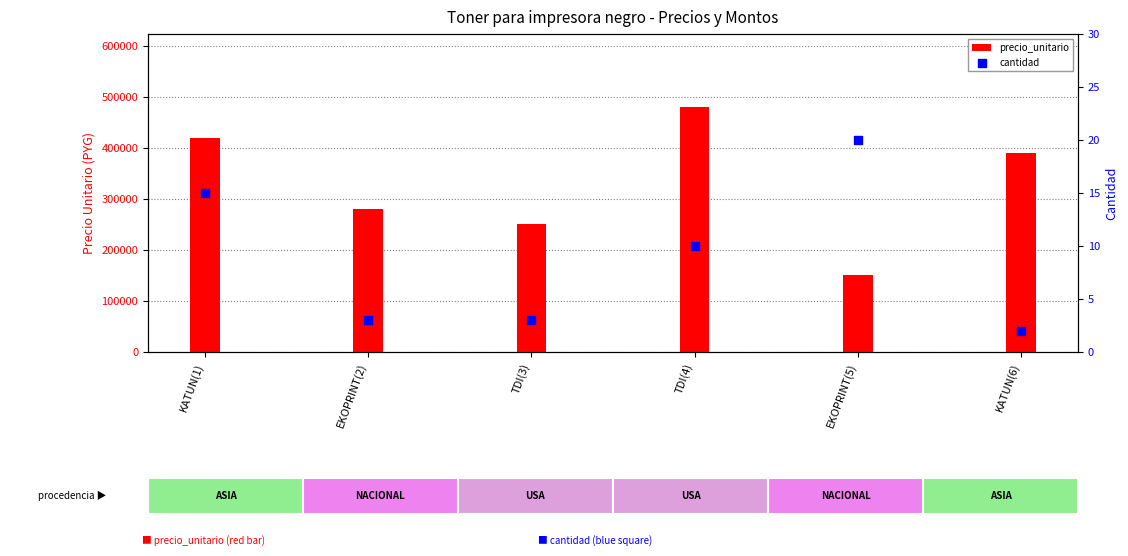

Which series has the widest spread of Y values?

precio_unitario